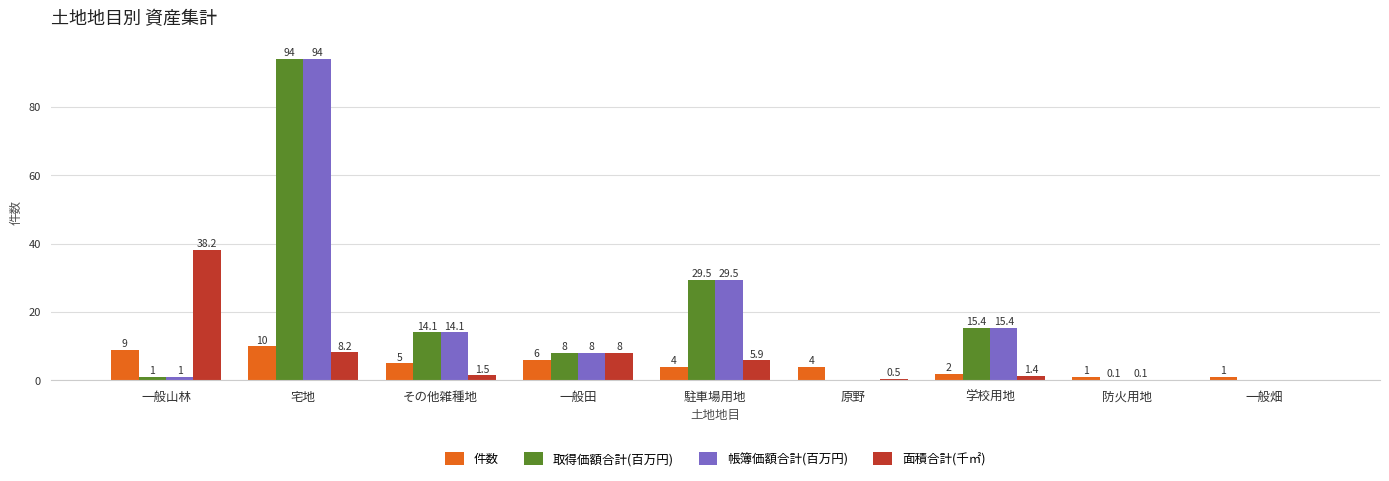

Is the value of 帳簿価額合計(百万円) at 宅地 greater than the value of 面積合計(千㎡) at 防火用地?

Yes